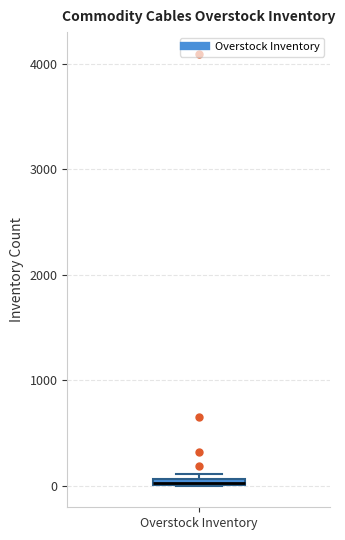

Where is the lower edge of the box for Overstock Inventory on the y-axis? The values are not printed on the chart, so give them approximately, as read against the axis.

0